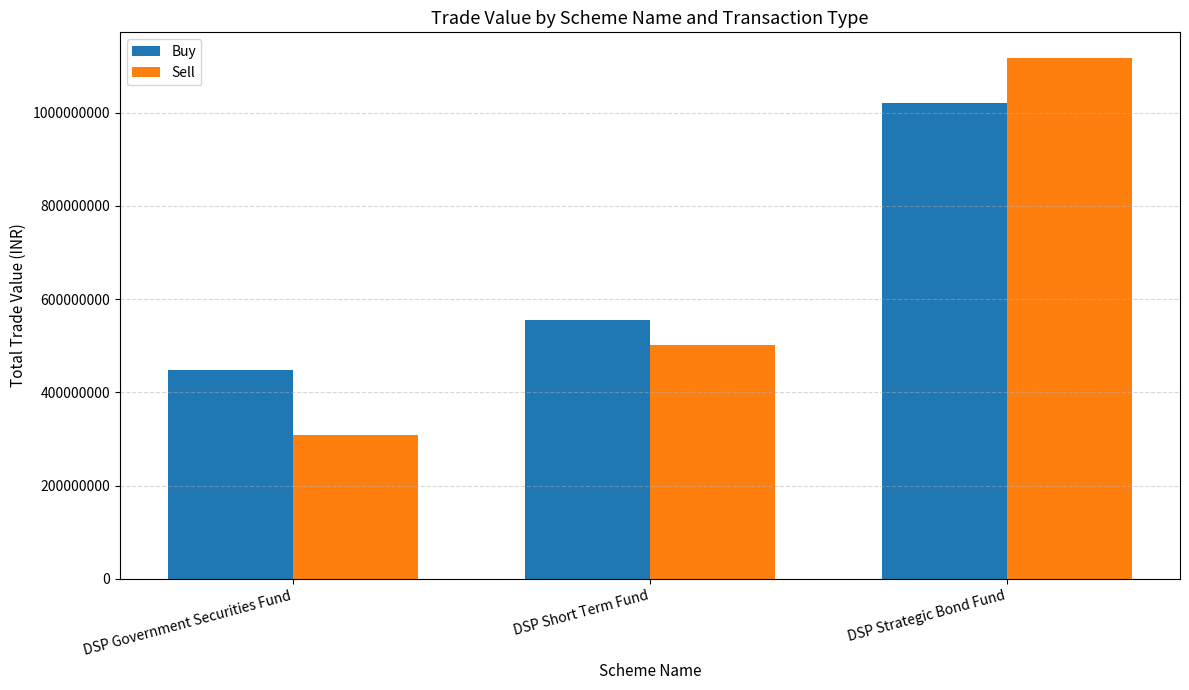

What is the label of the 2nd bar from the right?

DSP Short Term Fund